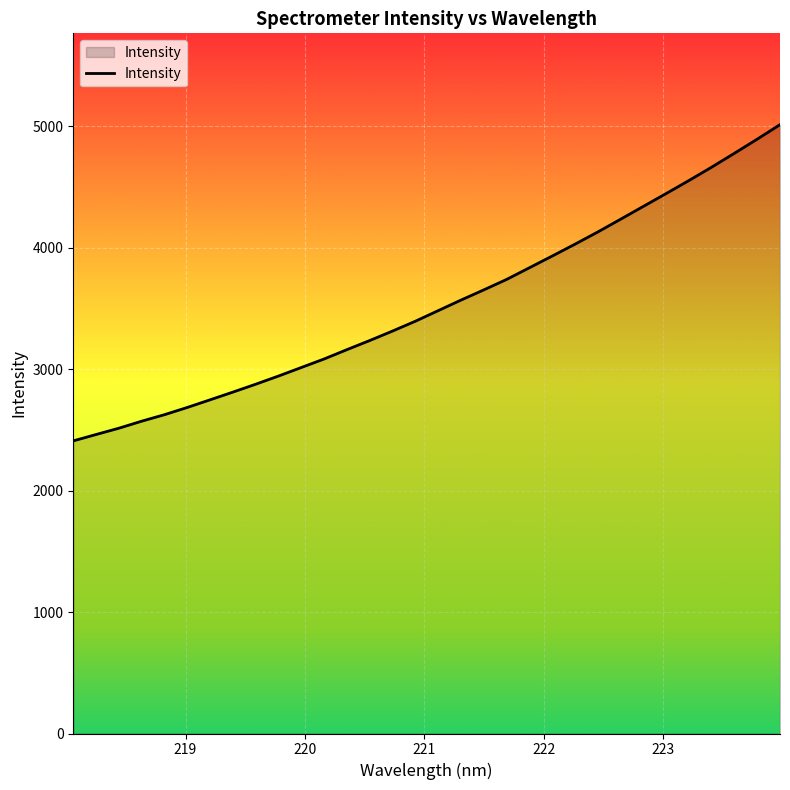

What is the smallest value displayed?

2410.1